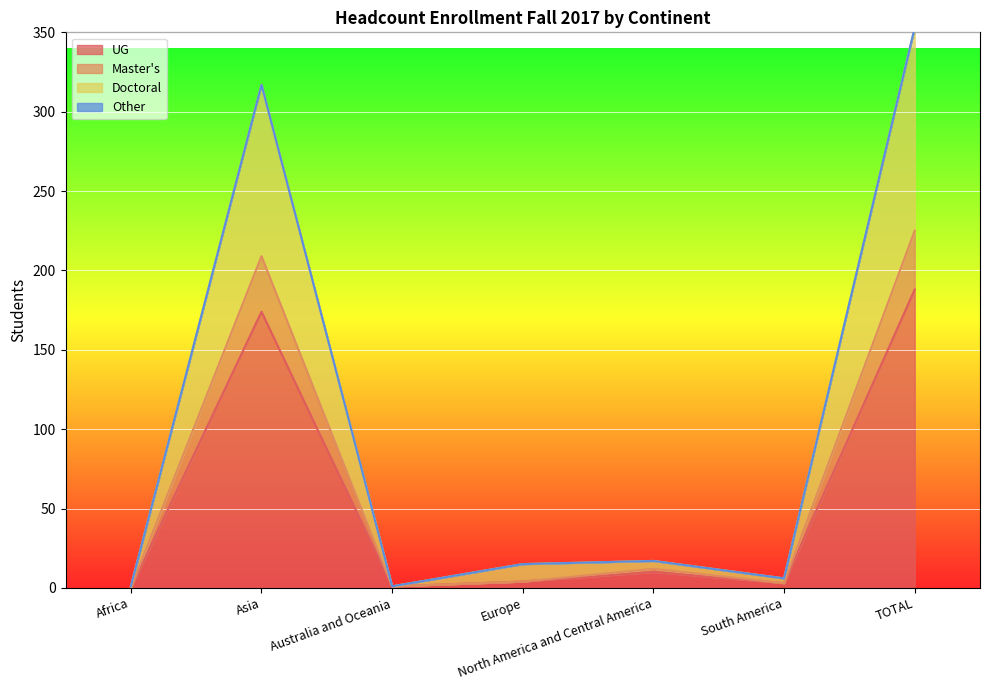

Between North America and Central America and Asia, which is larger?

Asia